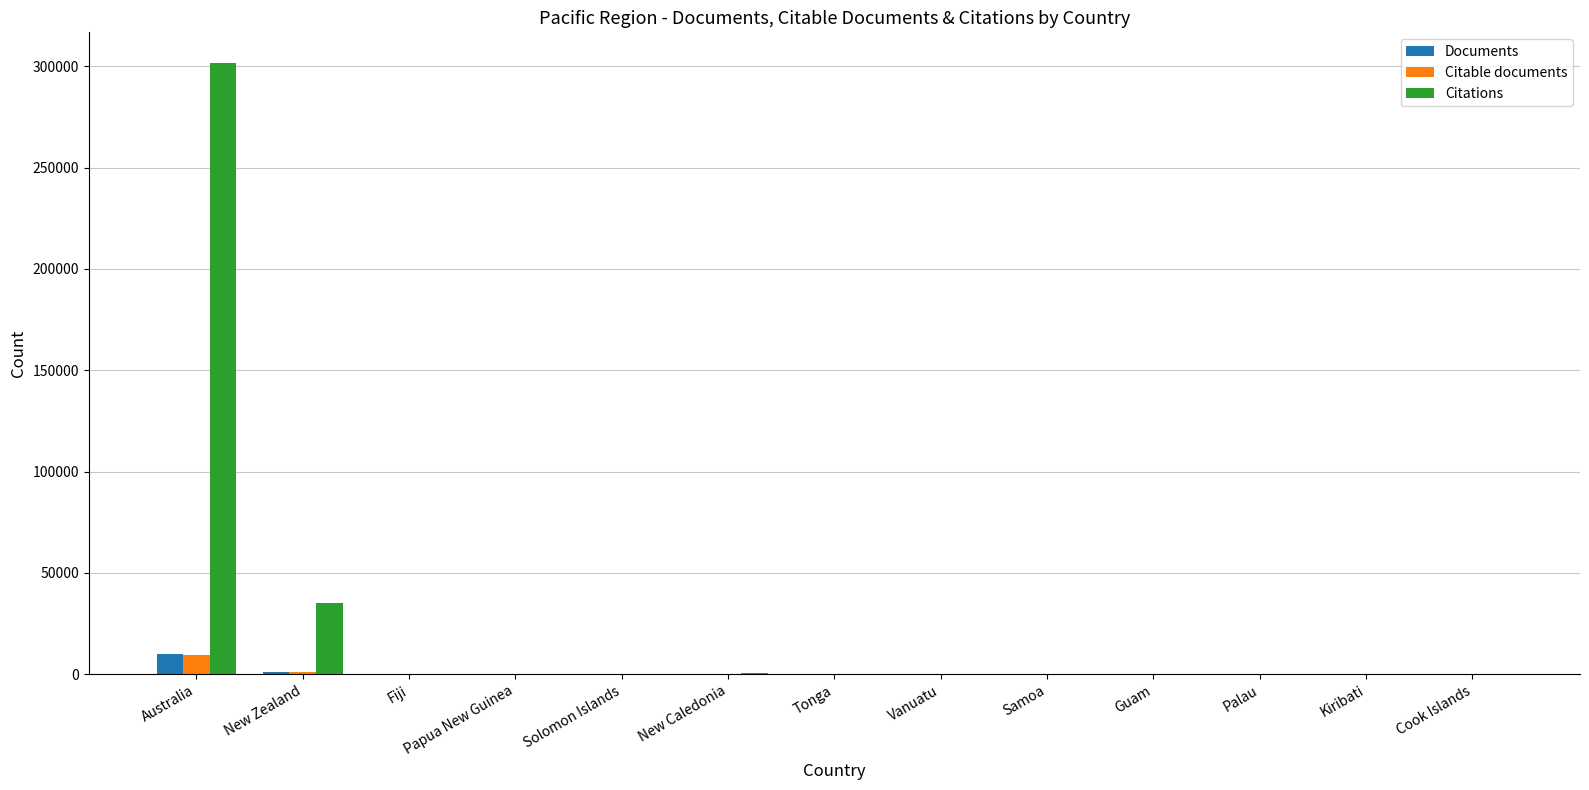

The value of Citable documents at New Caledonia is 6. True or false?

True